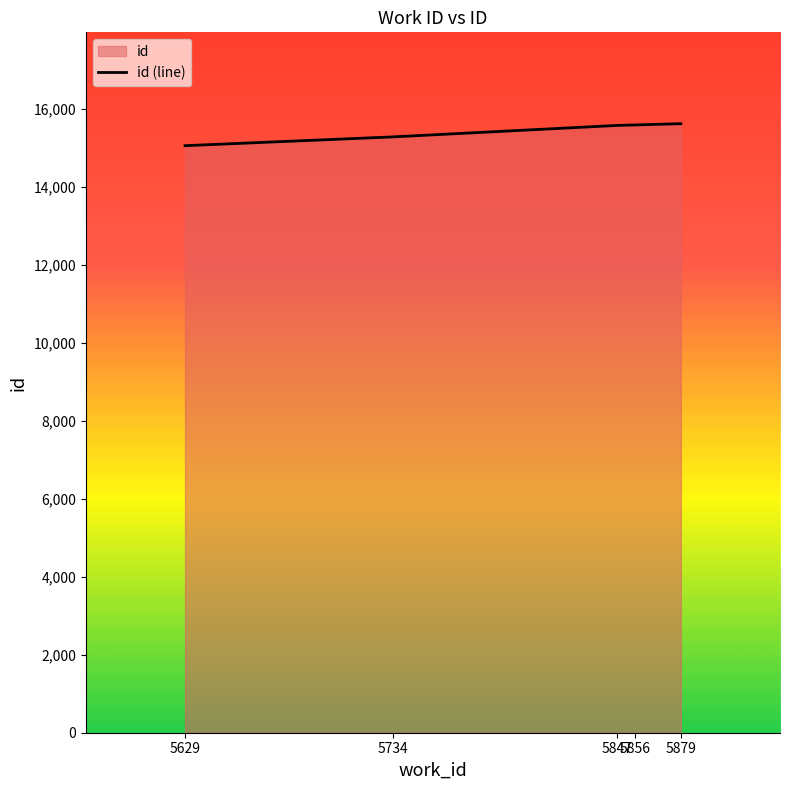

Reading right to left, what are all the values shown in this chart?

5879=15620	5856=15588	5847=15576	5734=15282	5629=15056